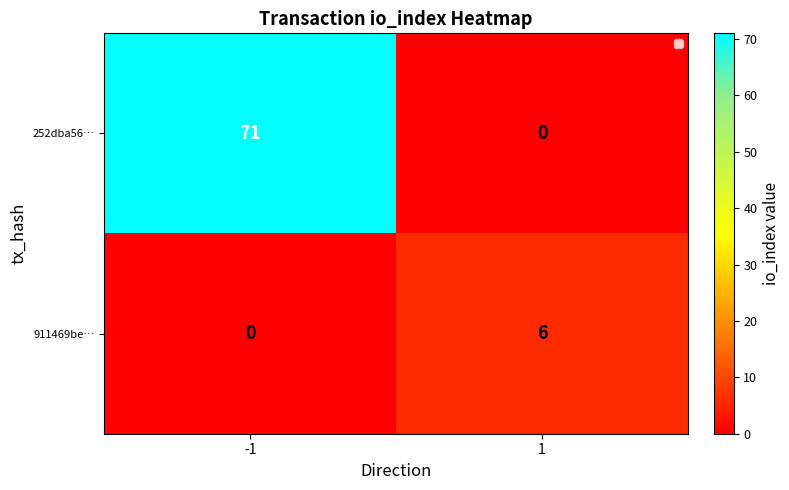

List the series in order of their peak value, lowest first.

911469be…, 252dba56…